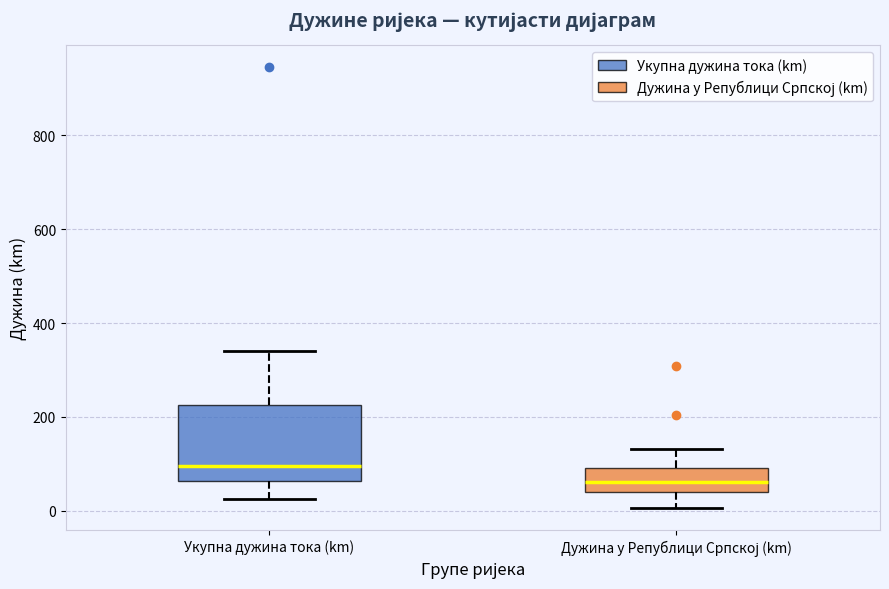

Comparing the boxes themselves (not the whiskers), which one is the tallest?

Укупна дужина тока (km)